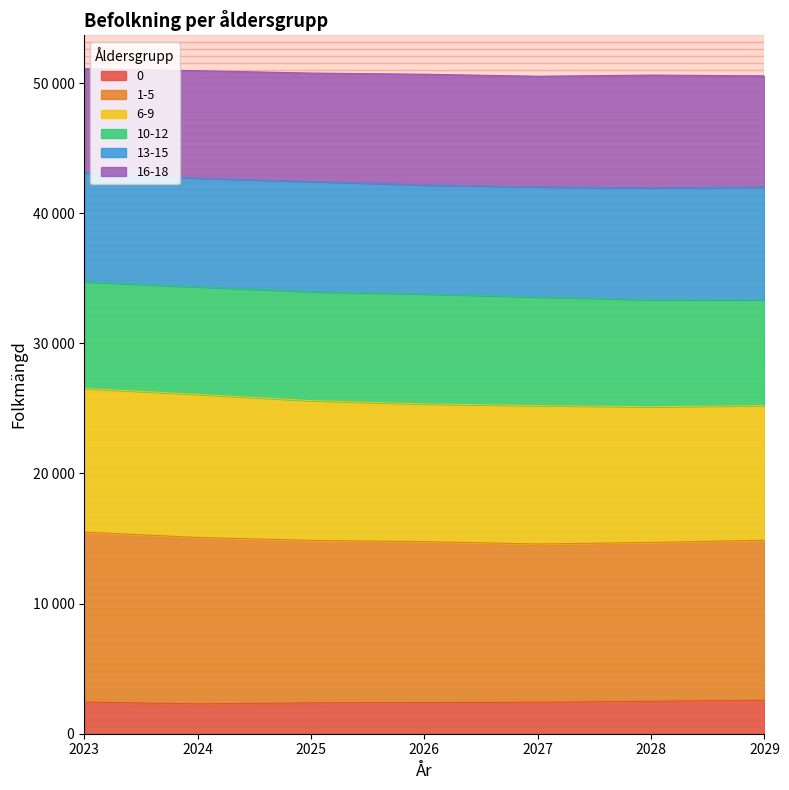

The 0 series shows 2373 at 2025. True or false?

True